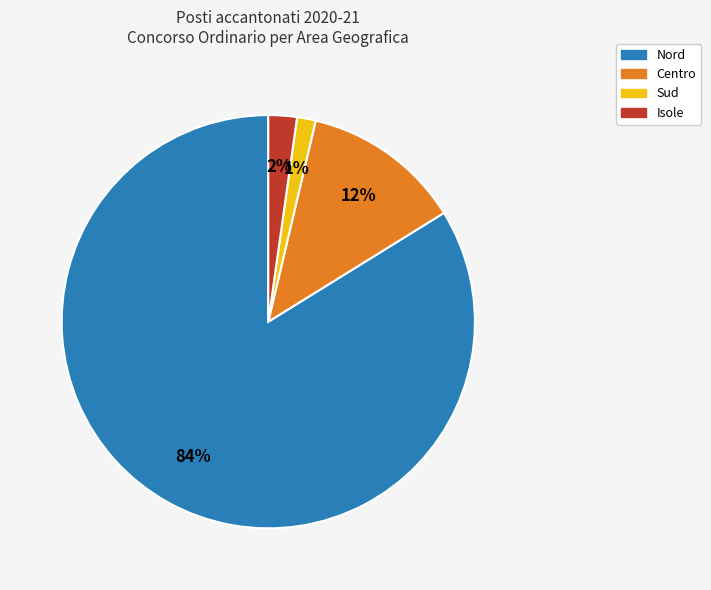

Is there any slice that represents more than half of the pie?

Yes